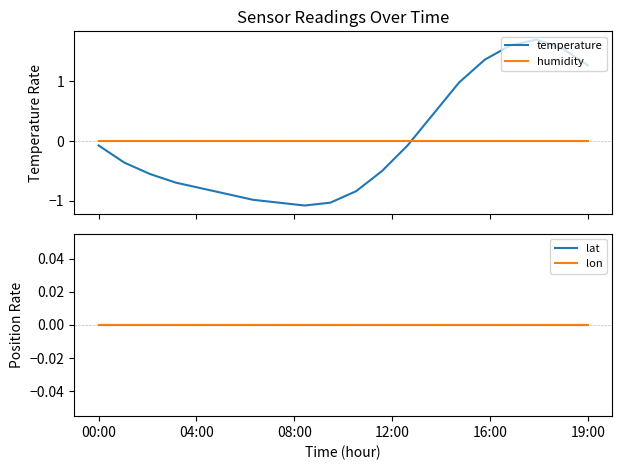

True or false: humidity and temperature intersect in this chart.

True